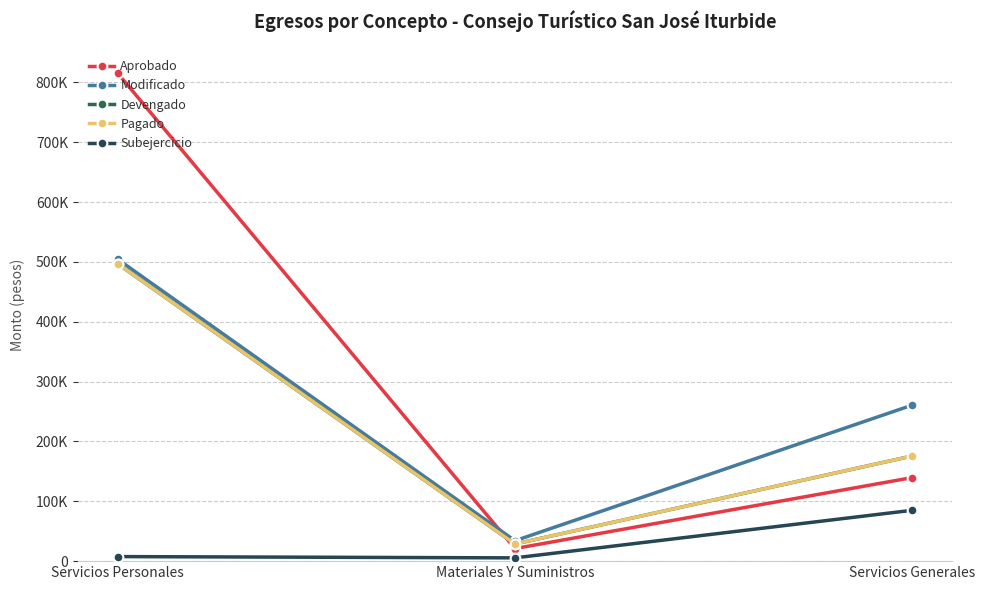

Read the Subejercicio value at Materiales Y Suministros.

5471.9